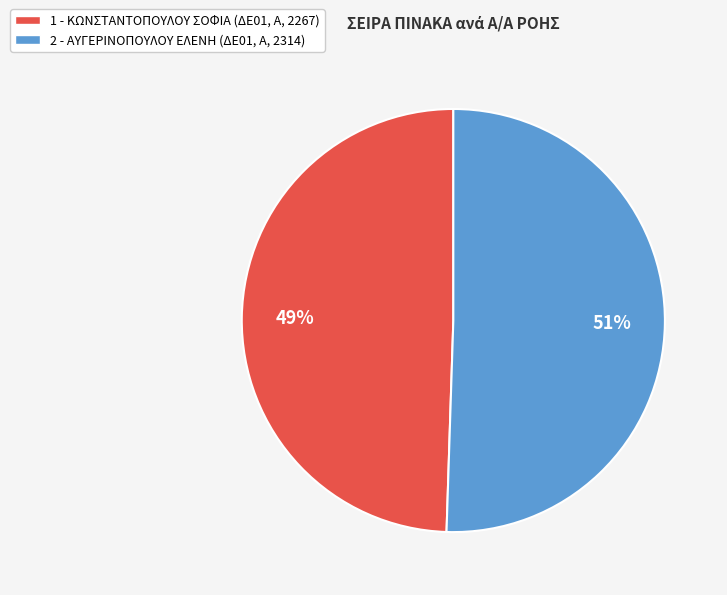

Count the number of slices in the pie.

2